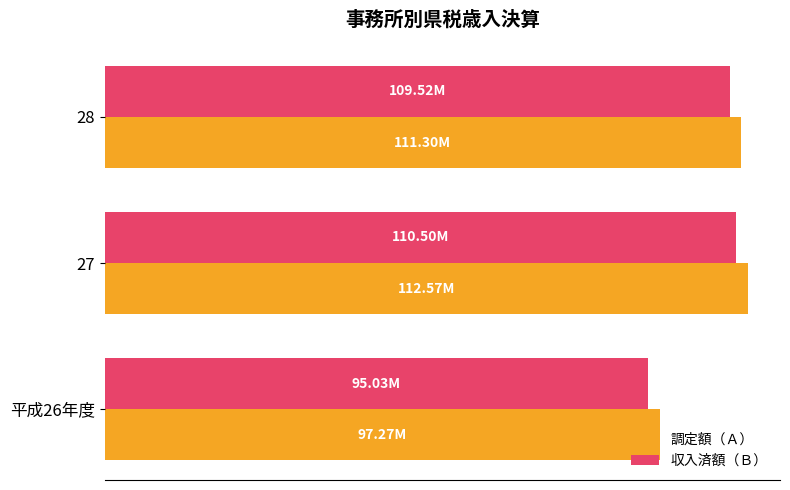

Does the chart contain stacked bars?

No